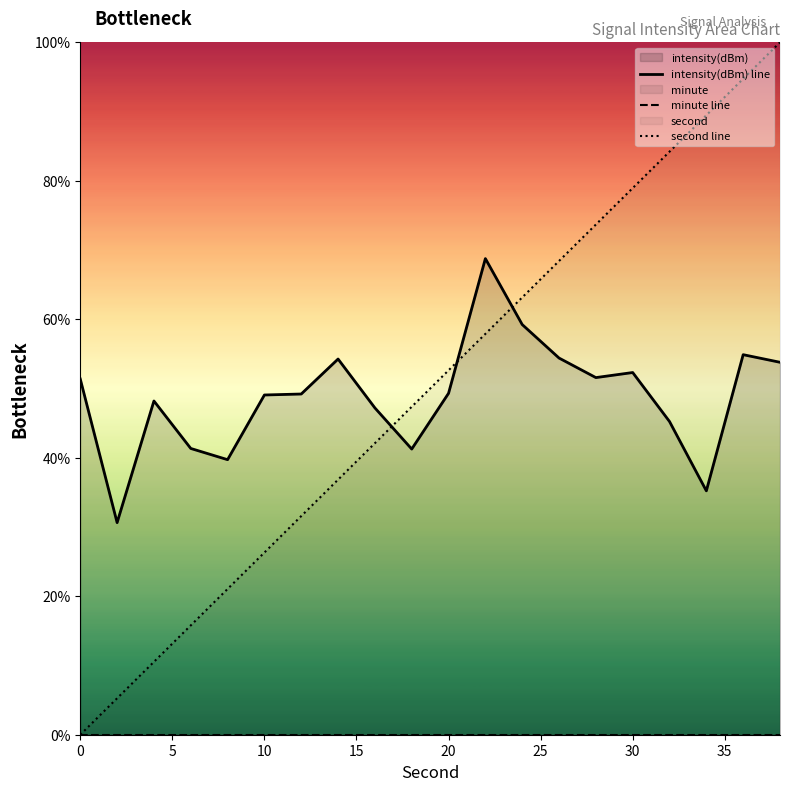

The value of second line at 30 is 78.9. True or false?

True